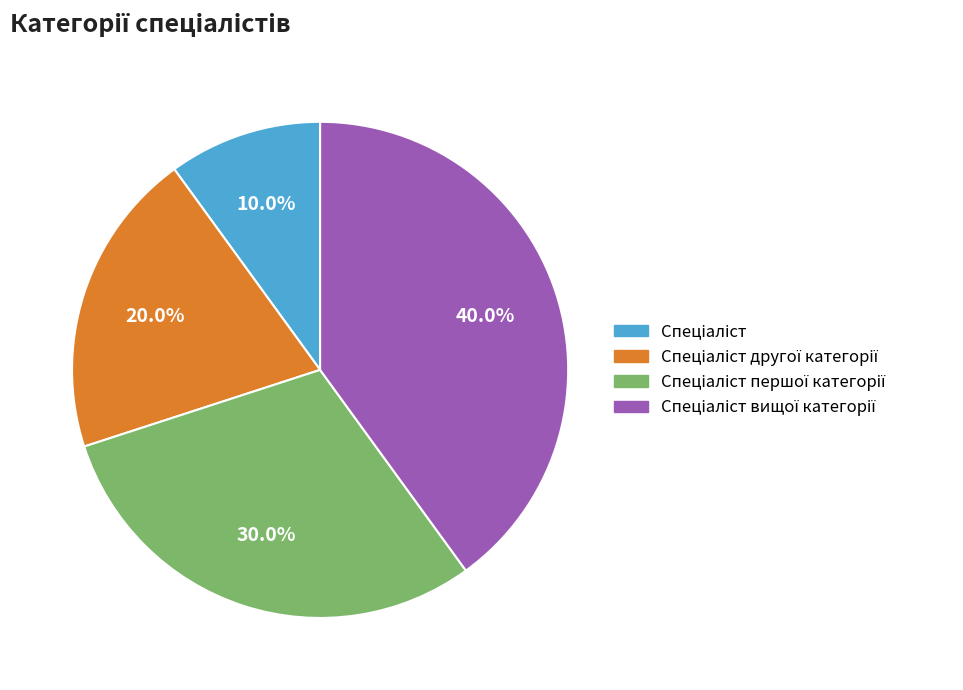

Does any single category account for the majority?

No